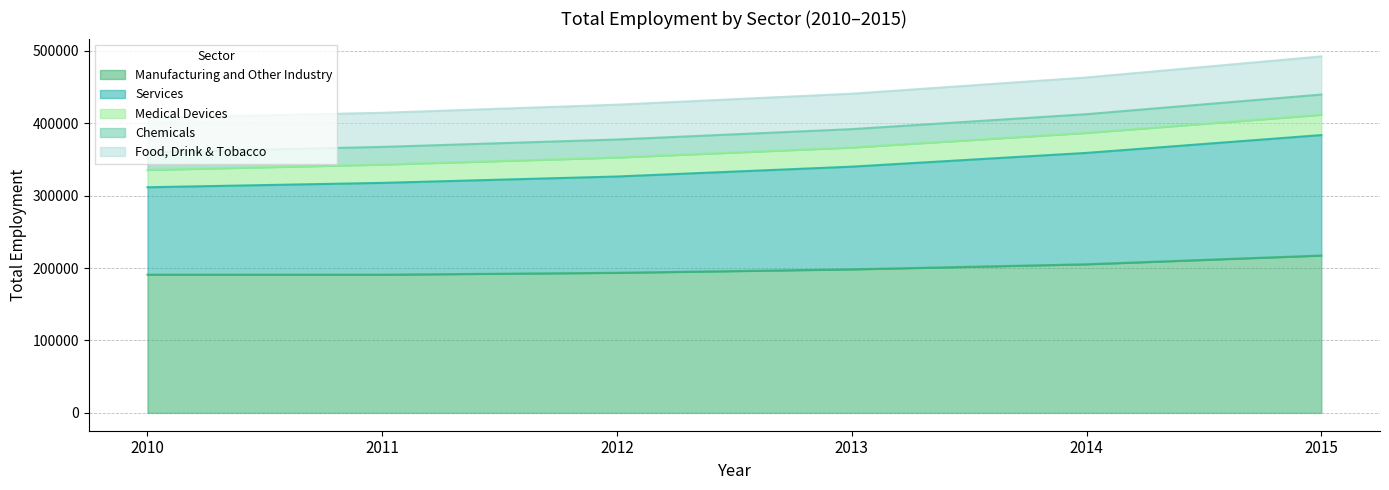

The value of Manufacturing and Other Industry at 2011 is 315417. True or false?

False